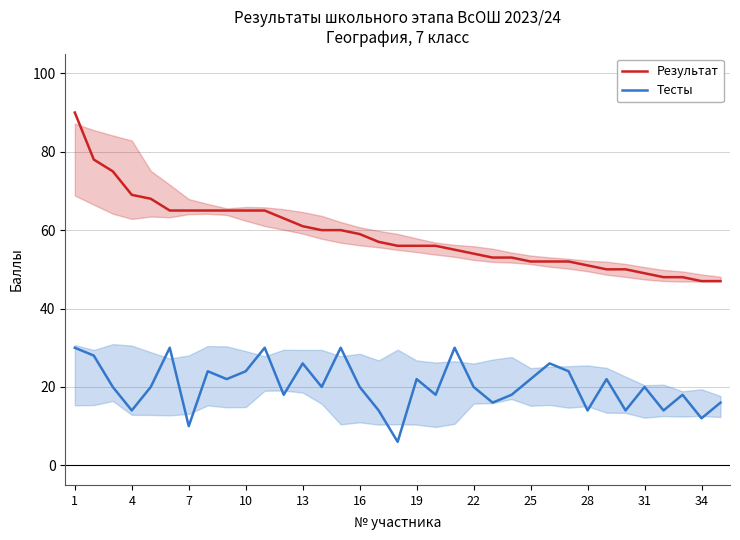

True or false: Результат and Тесты cross at least once.

False